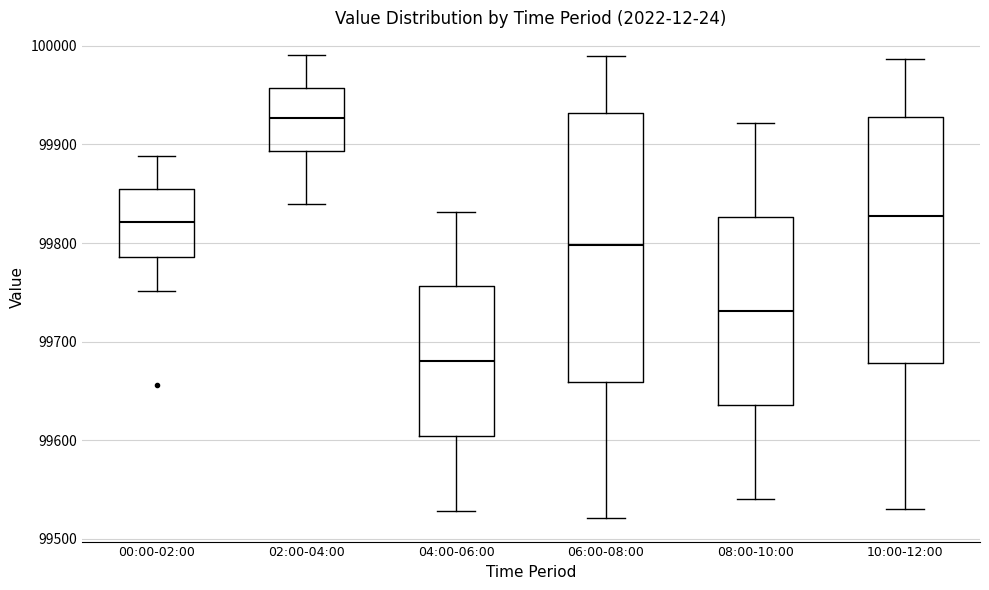

Reading left to right, transcribe this box plot: for each box, give where its median line is, the range the box spans, and where its two whiskers end, as read against the y-axis. The values are not printed on the chart, so give them approximately, as read against the axis.

00:00-02:00: median 99820, box 99790 to 99850, whiskers 99750 to 99890
02:00-04:00: median 99930, box 99890 to 99960, whiskers 99840 to 99990
04:00-06:00: median 99680, box 99600 to 99760, whiskers 99530 to 99830
06:00-08:00: median 99800, box 99660 to 99930, whiskers 99520 to 99990
08:00-10:00: median 99730, box 99640 to 99830, whiskers 99540 to 99920
10:00-12:00: median 99830, box 99680 to 99930, whiskers 99530 to 99990